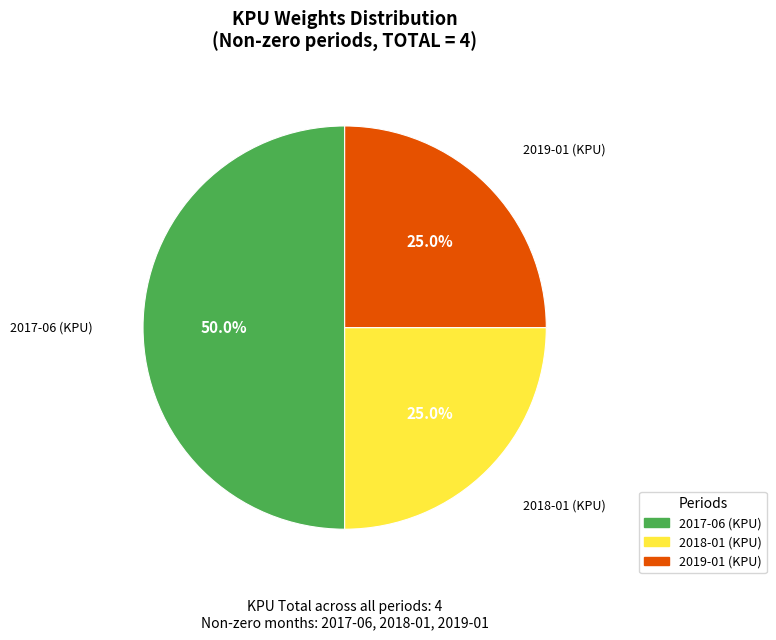

What percentage is the 2018-01 (KPU) slice, to the nearest percent?

25%